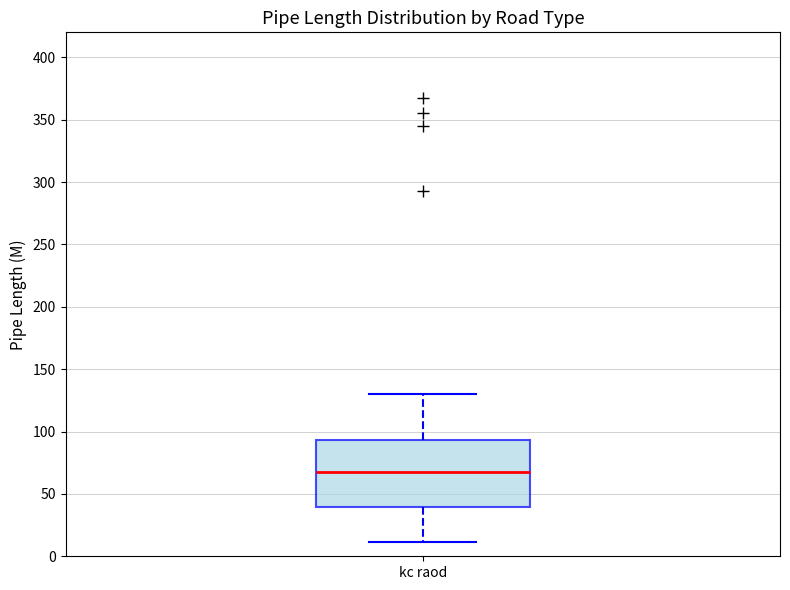

Transcribe this box plot: give where the median line is, the range the box spans, and where the two whiskers end, as read against the y-axis. The values are not printed on the chart, so give them approximately, as read against the axis.

median 65, box 40 to 95, whiskers 10 to 130